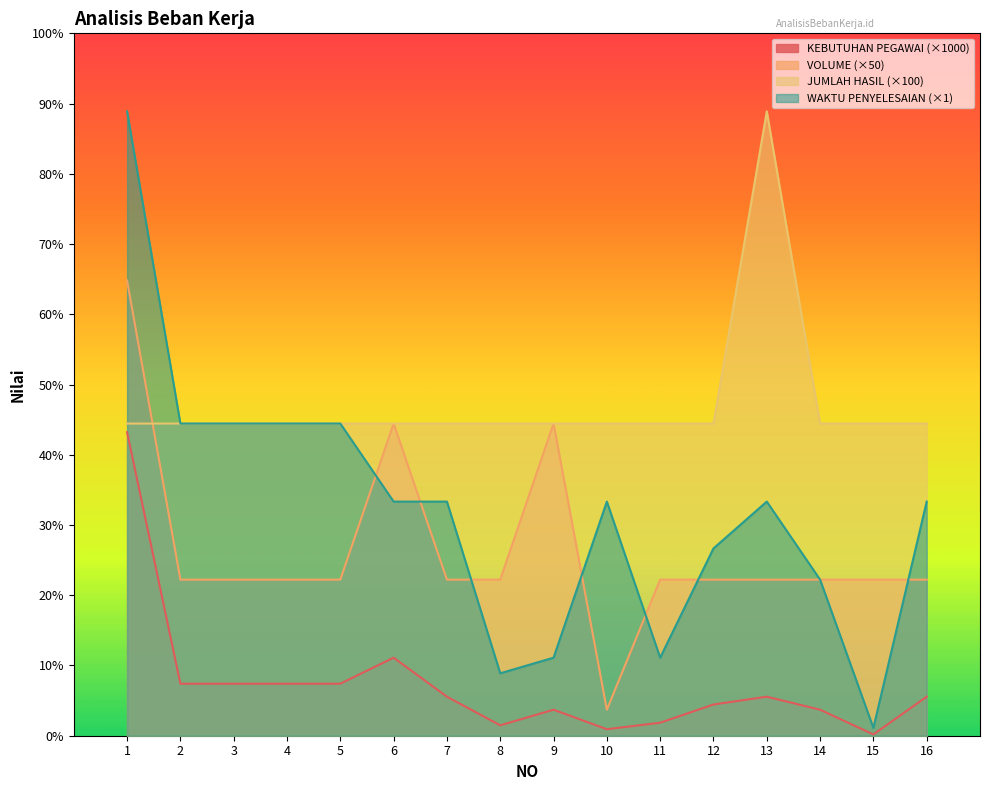

Is the value of KEBUTUHAN PEGAWAI at 10 greater than the value of JUMLAH HASIL at 1?

No